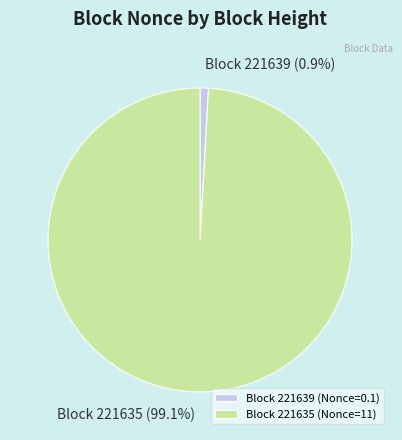

Rank the categories by value from lowest to highest.

Block 221639 (Nonce=0.1), Block 221635 (Nonce=11)